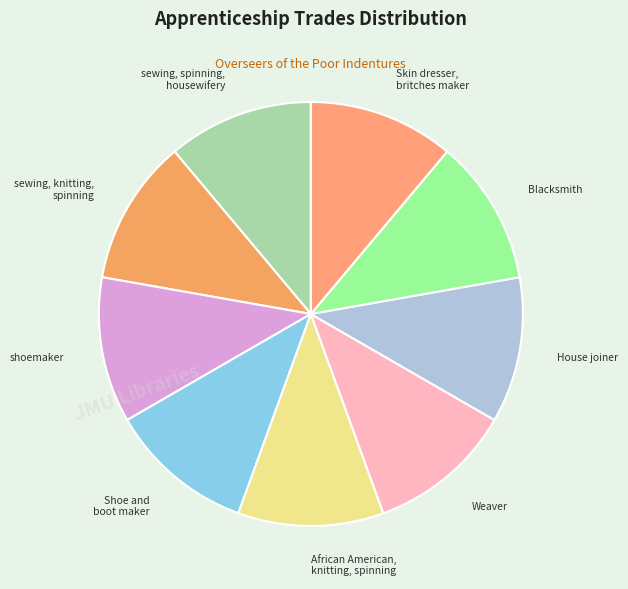

How many slices are in this pie chart?

9